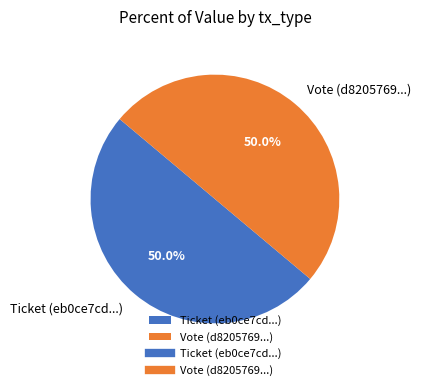

What percentage is the Vote slice, to the nearest percent?

50%